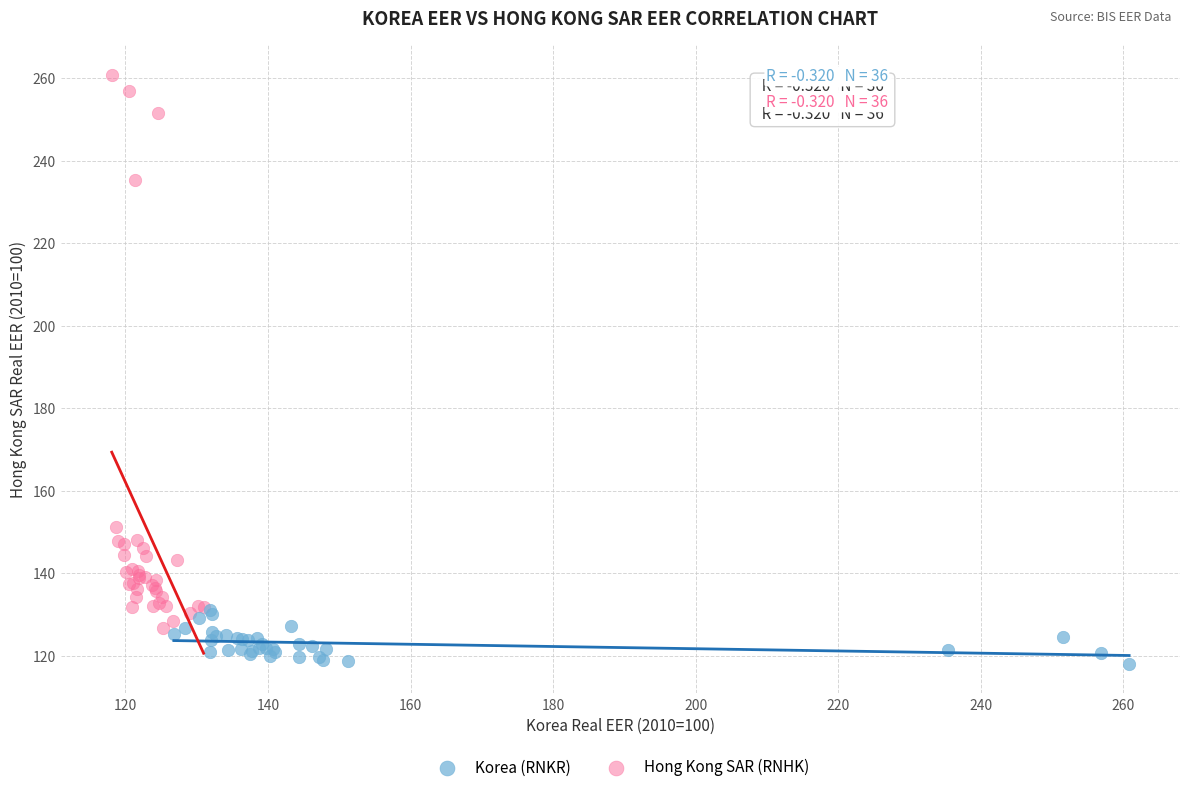

Which series has the widest spread of Y values?

Hong Kong SAR (RNHK)